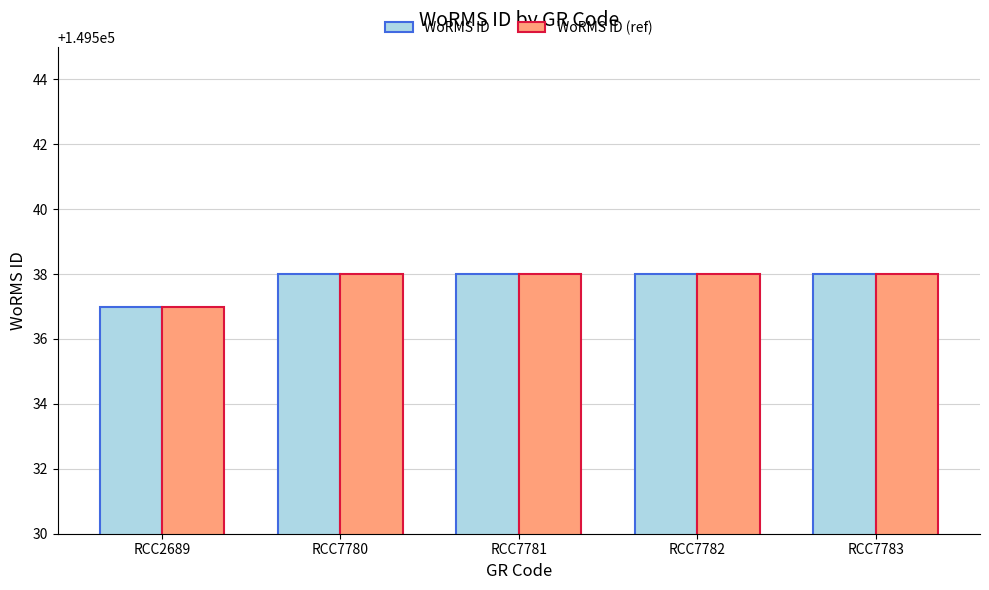

How many bars are there in total?

10